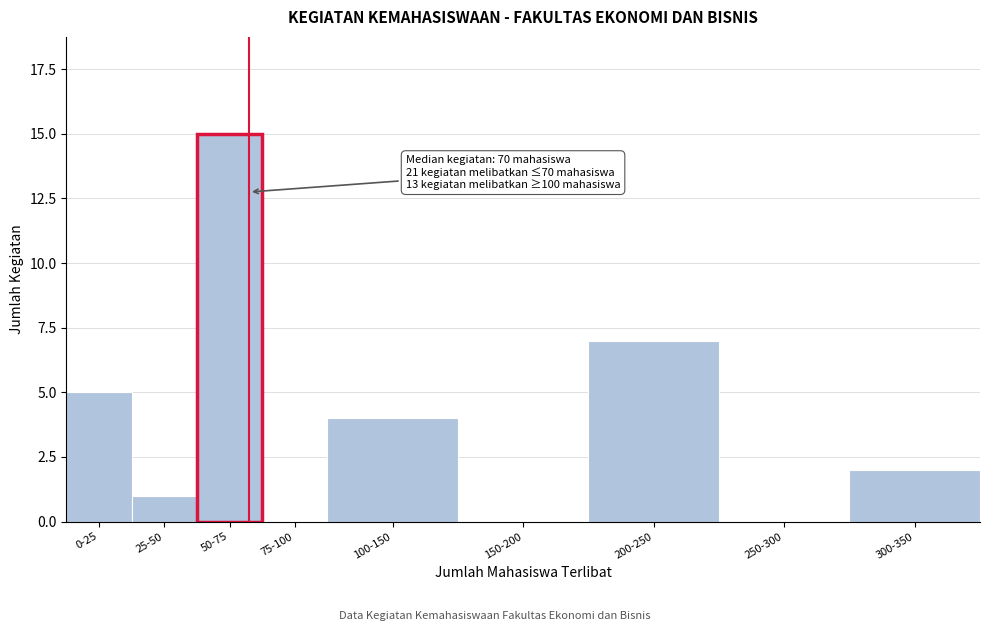

Reading left to right, transcribe all the data shown in this chart.

0-25=5	25-50=1	50-75=15	75-100=0	100-150=4	150-200=0	200-250=7	250-300=0	300-350=2